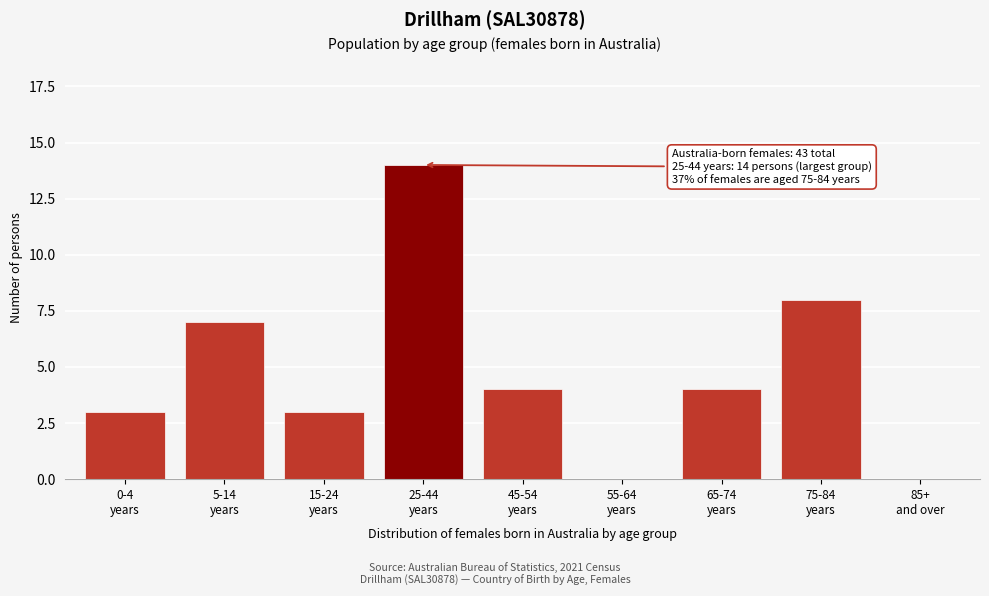

What is the sum of all values?

43